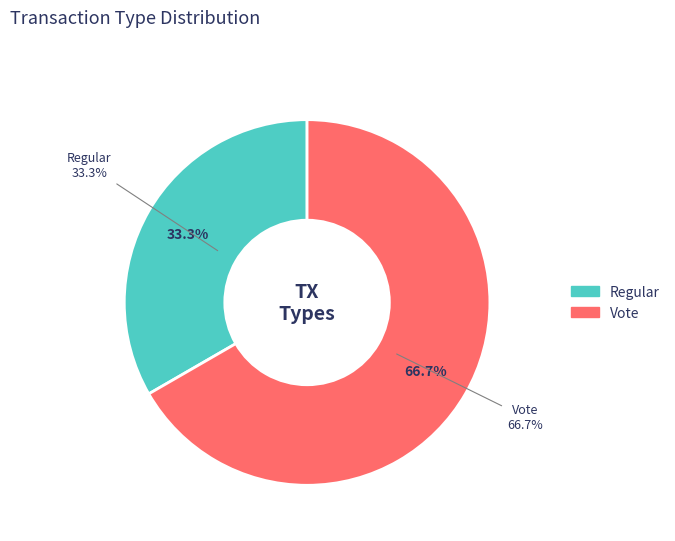

What is the majority slice?

Vote